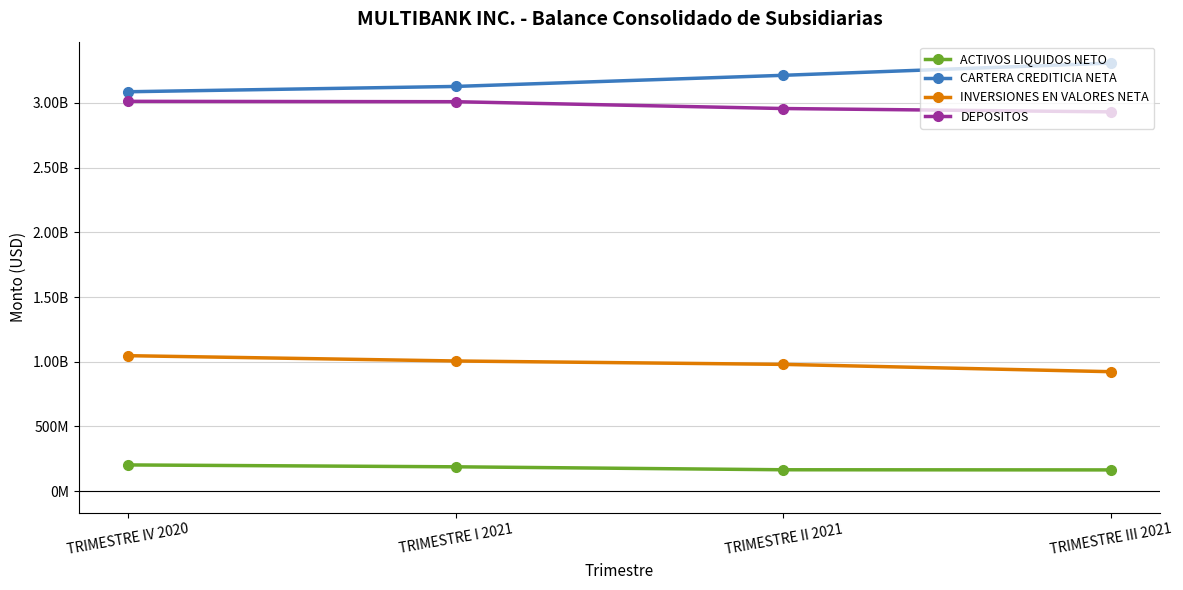

What are all the series names shown in the legend?

ACTIVOS LIQUIDOS NETO, CARTERA CREDITICIA NETA, INVERSIONES EN VALORES NETA, DEPOSITOS